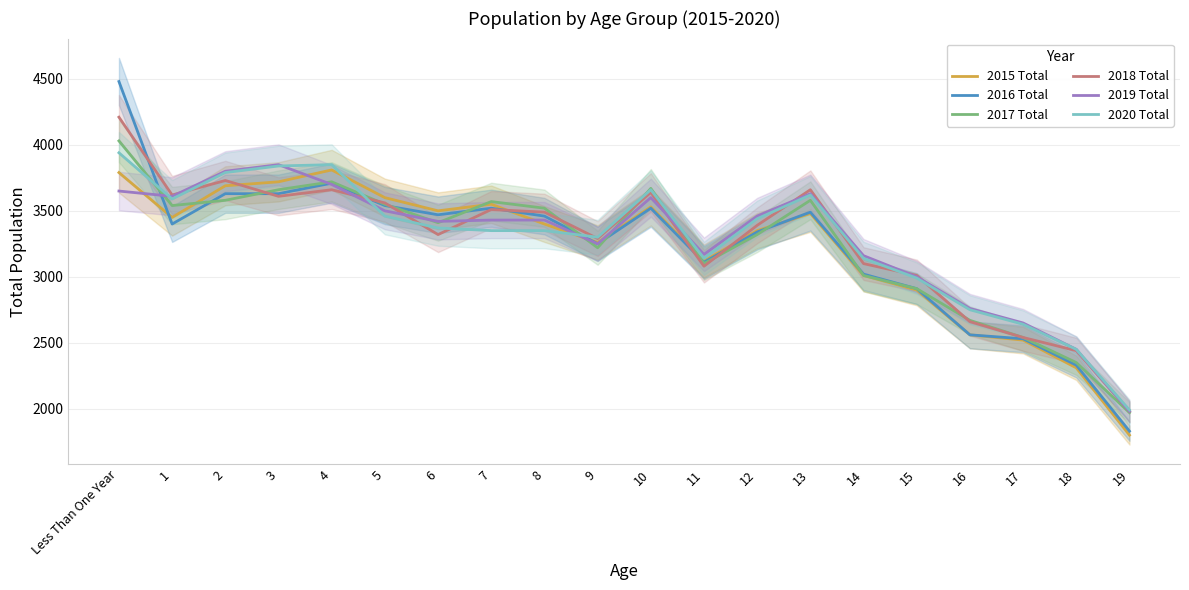

How many values in the 2015 Total series are below 3450?

10